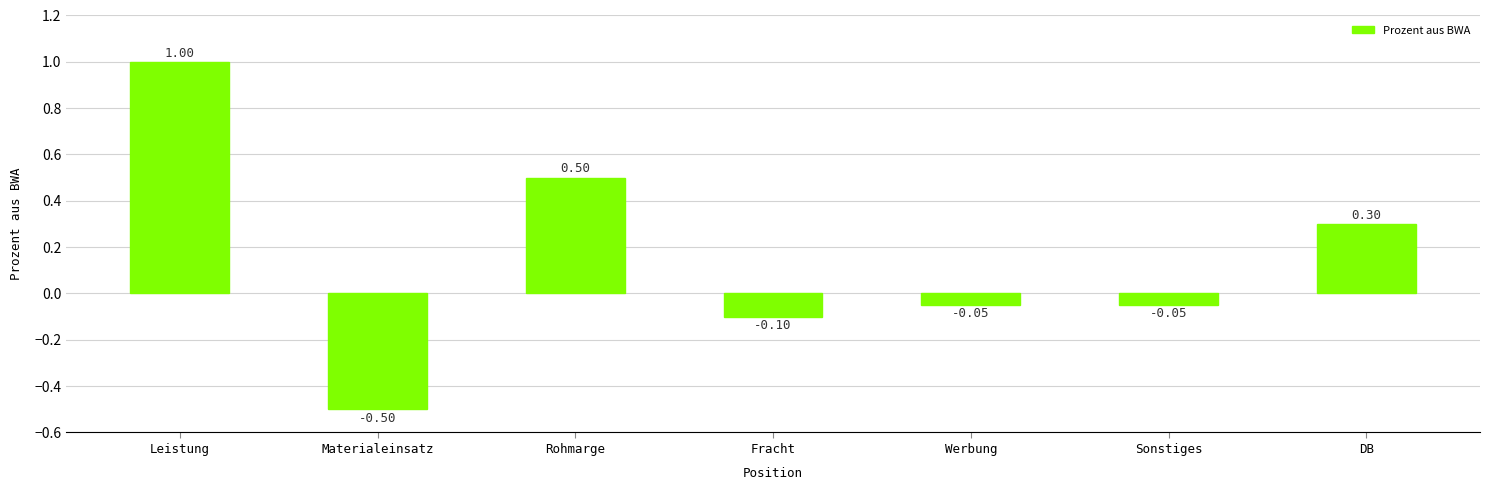

What position from the right is DB?

1